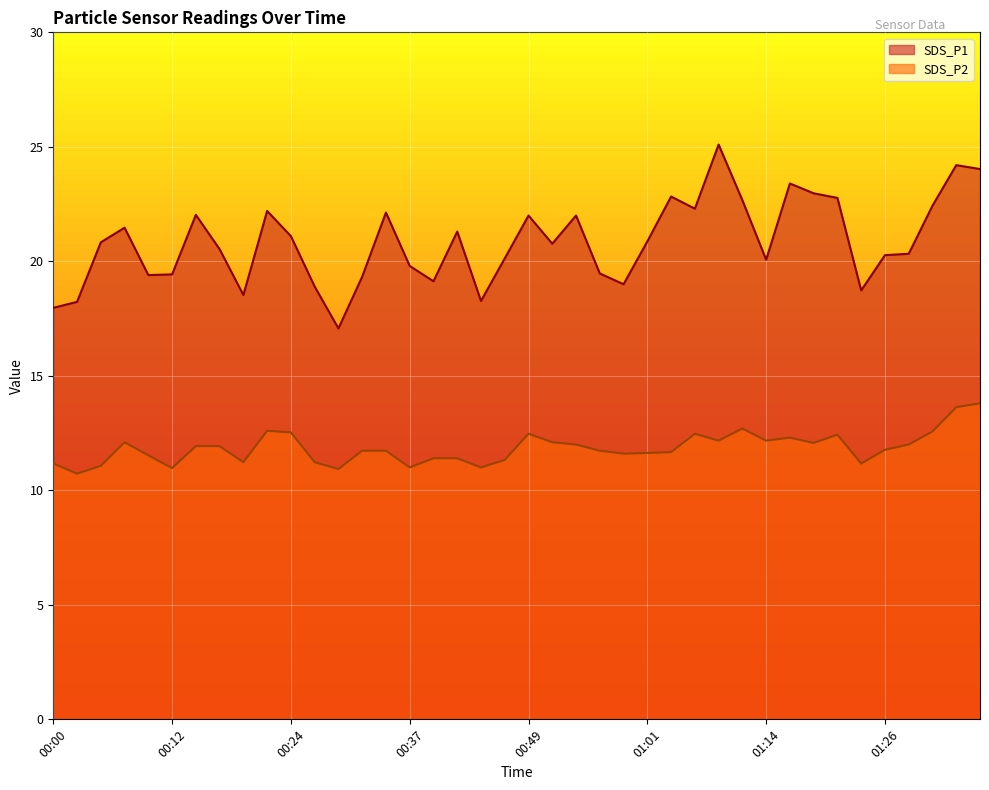

True or false: SDS_P1 has more than 2 interior local peaks.

True